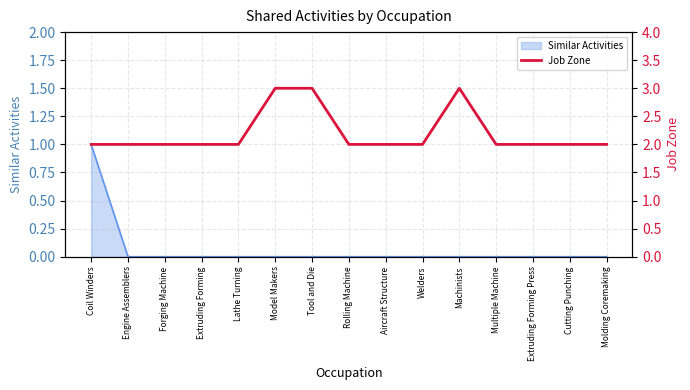

The value of Similar Activities at Multiple Machine is 1. True or false?

False